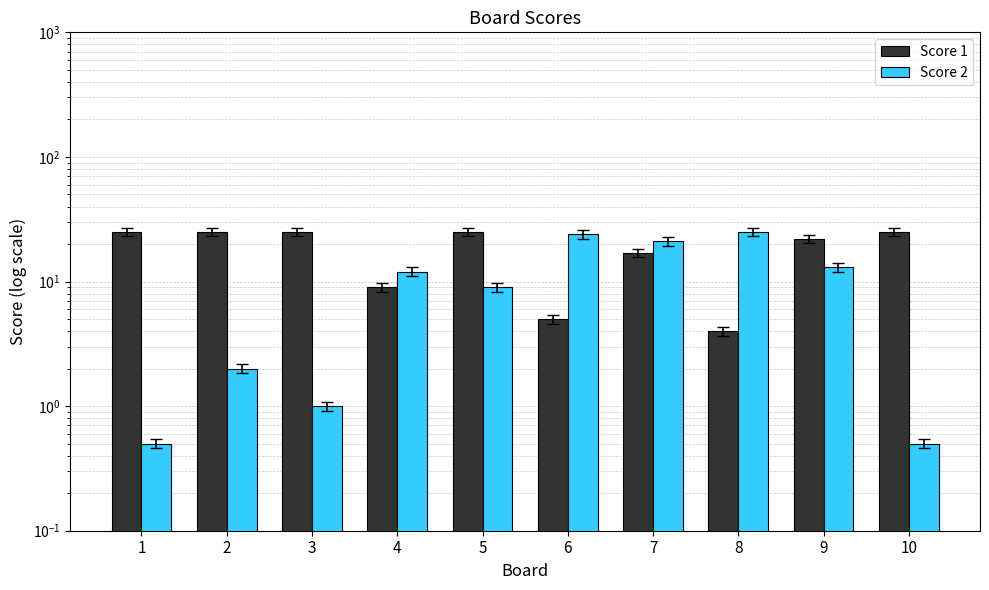

At which category is the sum across all series the highest?

7